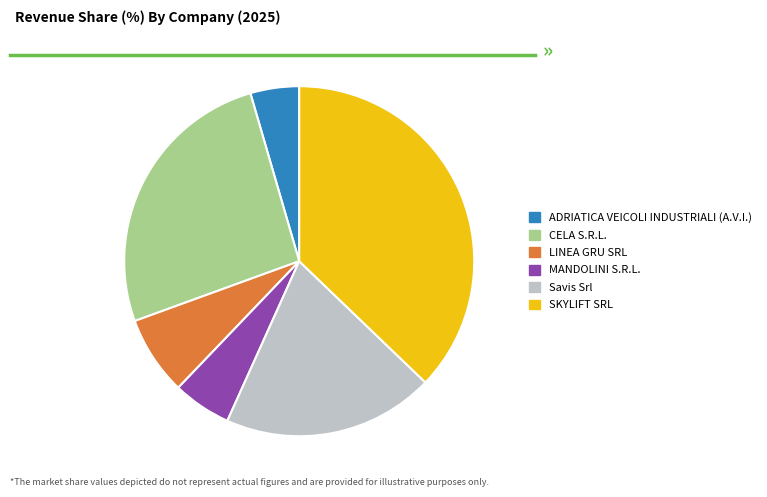

Combined, do CELA S.R.L. and ADRIATICA VEICOLI INDUSTRIALI (A.V.I.) account for over 50%?

No